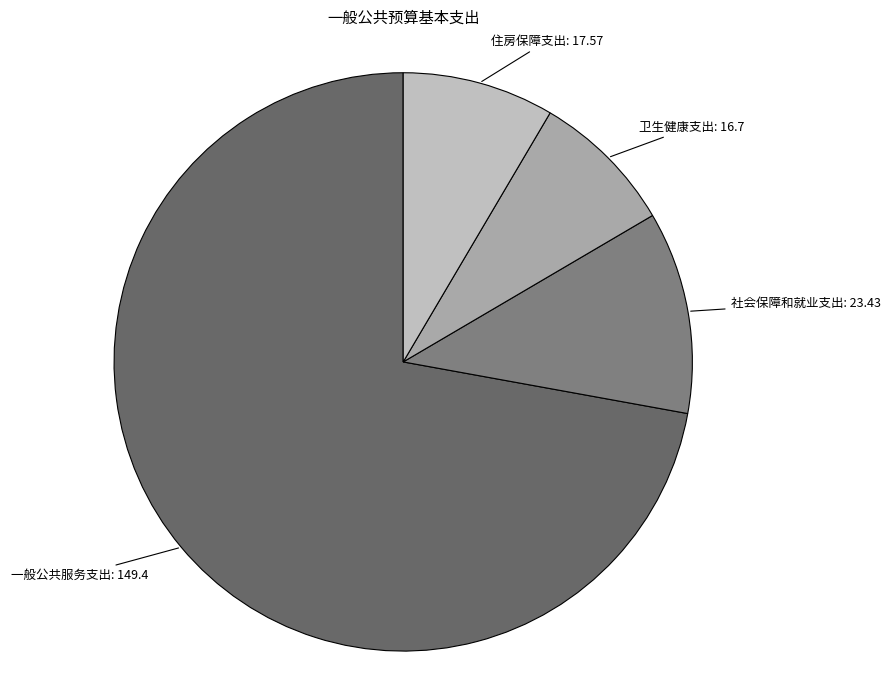

How many segments does this pie chart have?

4